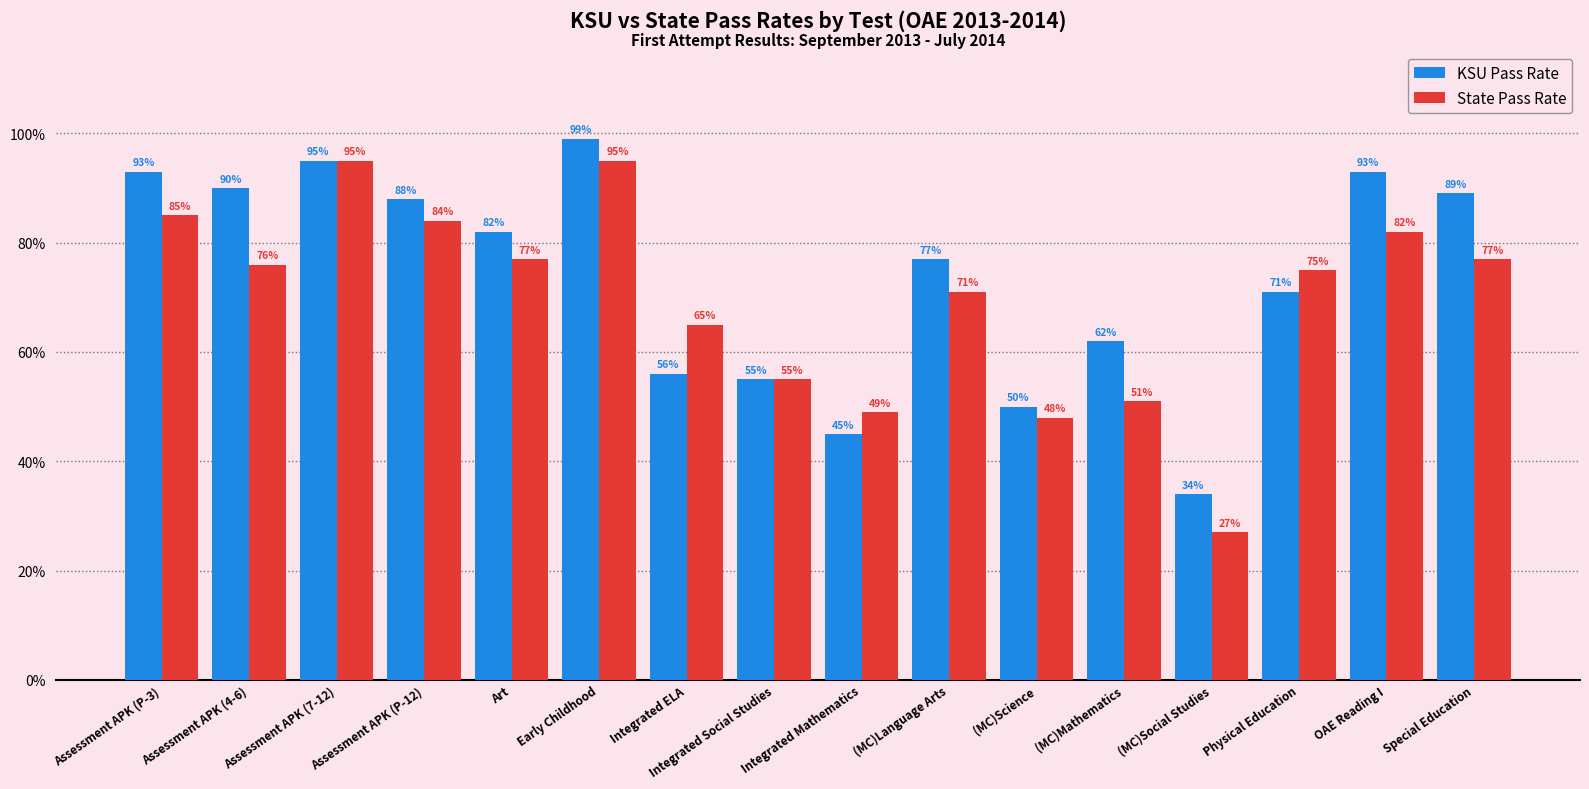

At which category is the sum across all series the highest?

Early Childhood